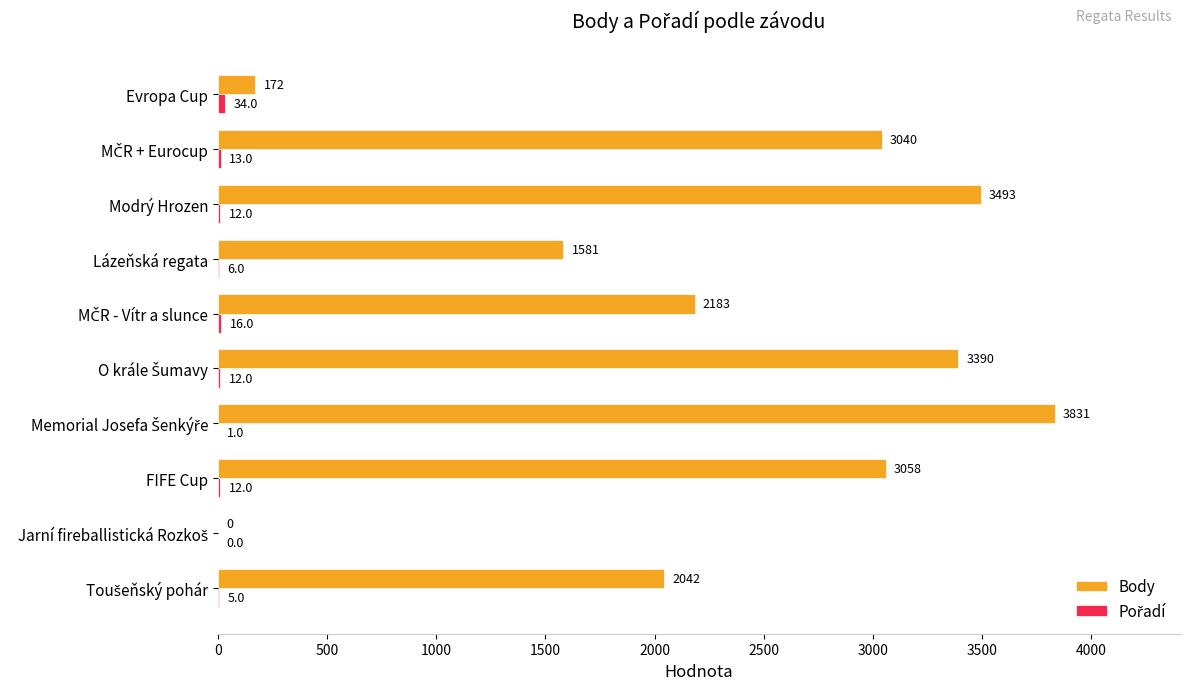

How many series are shown in this chart?

2